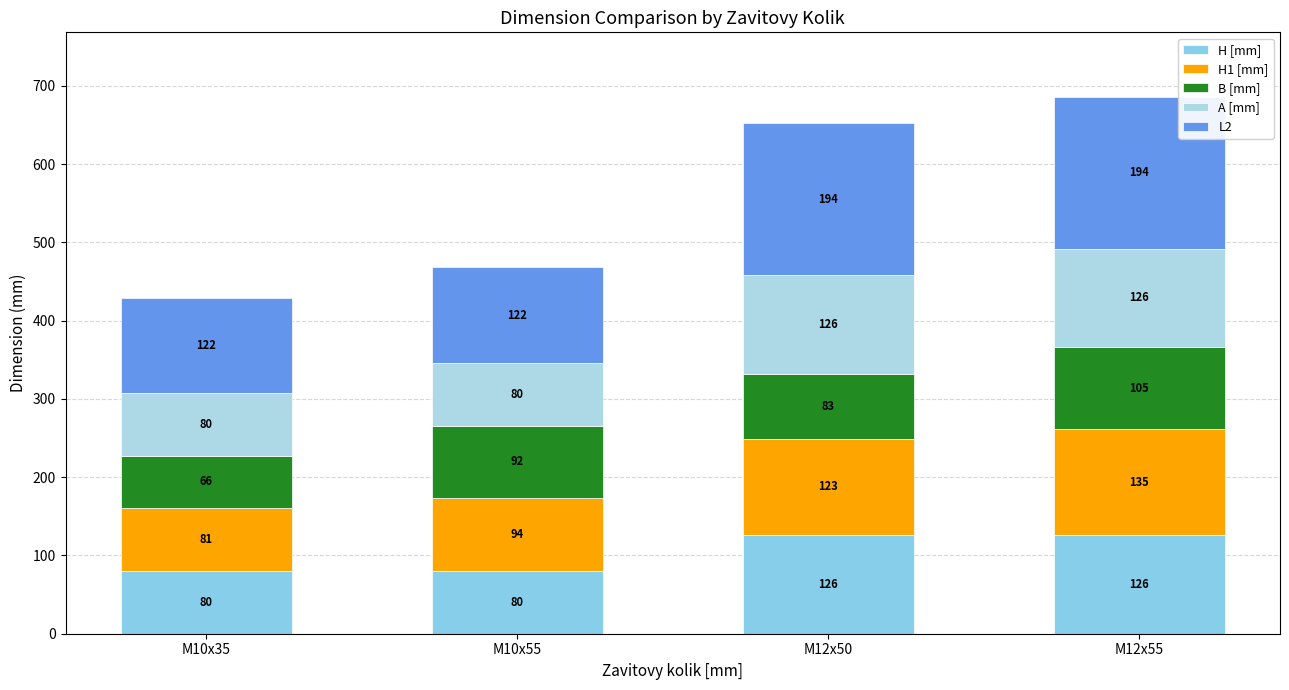

The value of H [mm] at M10x35 is 80. True or false?

True